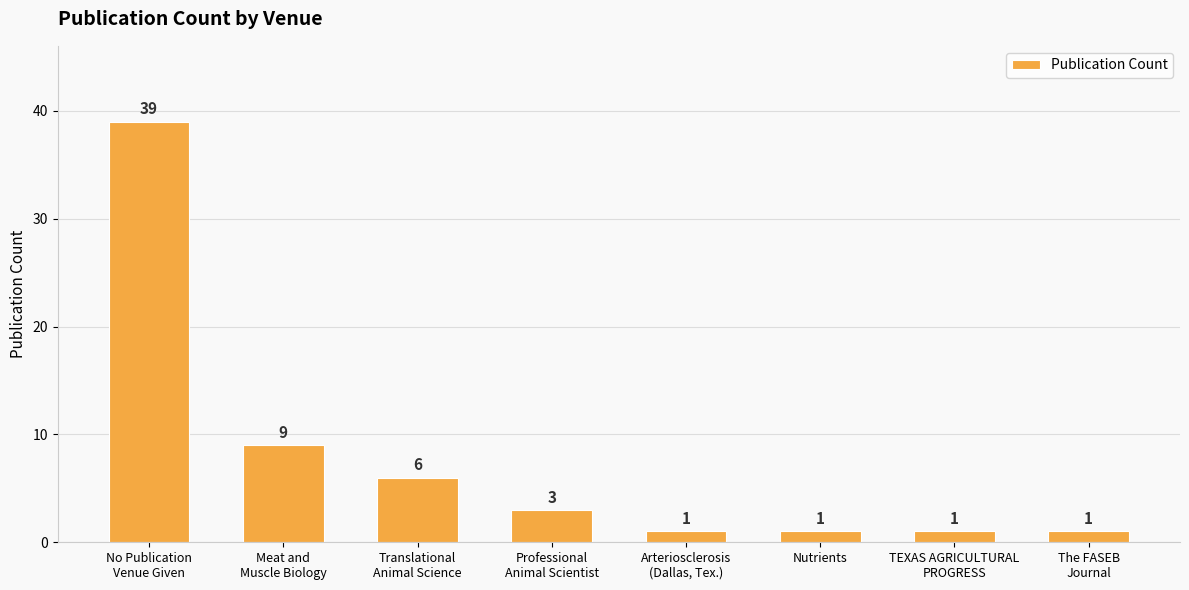

What is the greatest value displayed?

39